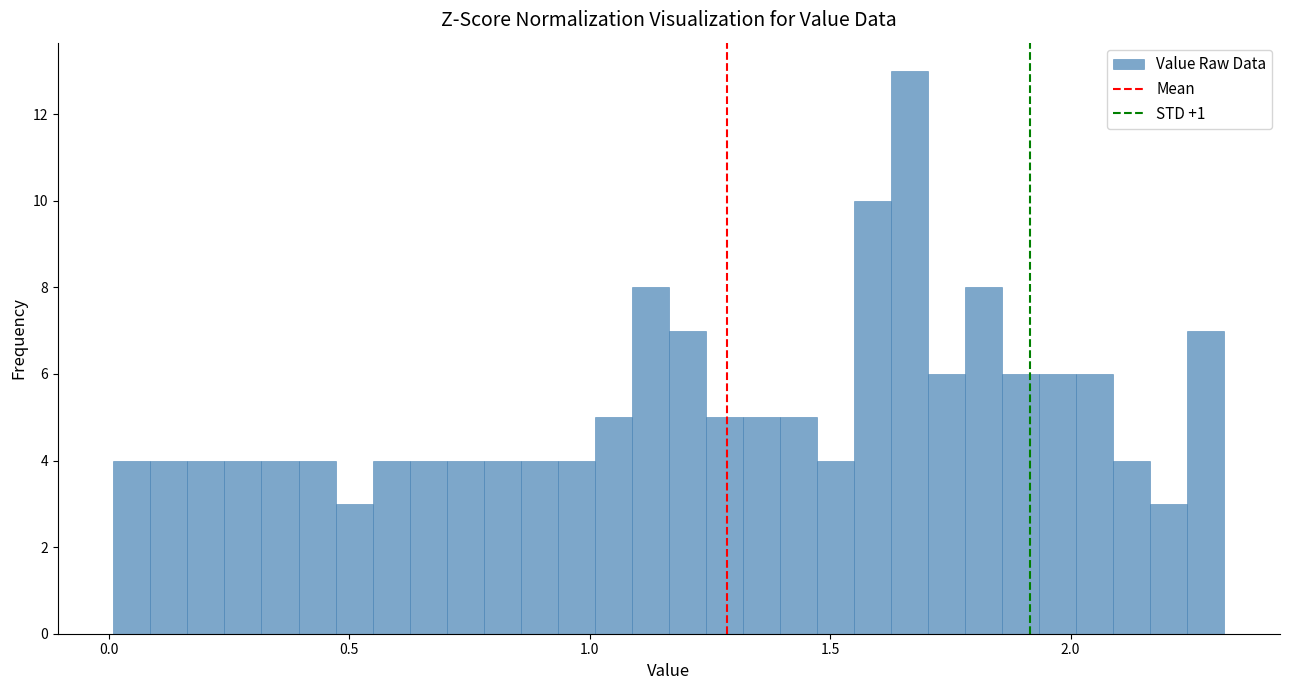

Around what value on the x-axis is the tallest bar? Give the approximate position of its centre, as read against the axis.

1.65